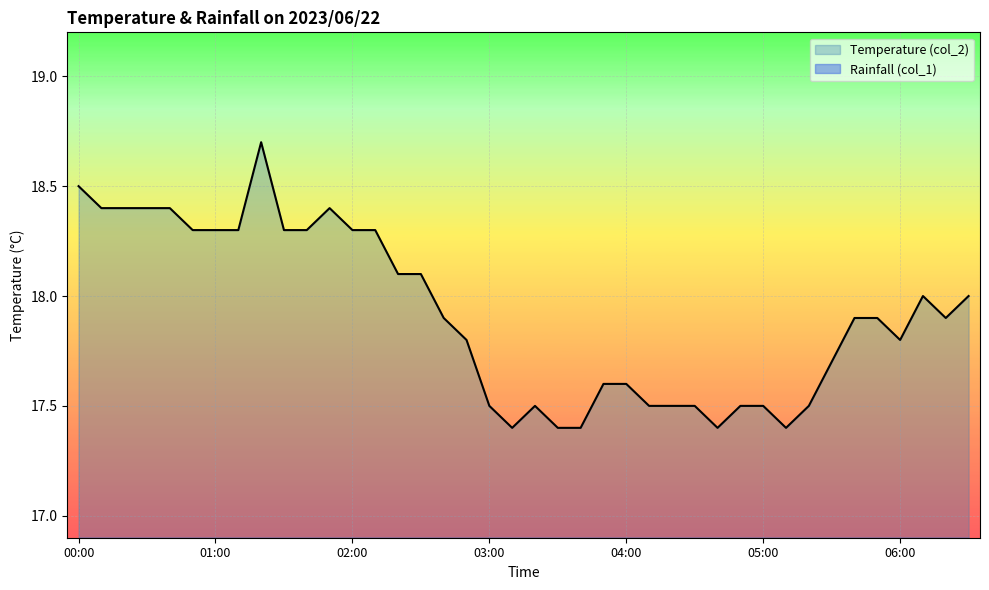

Rank the categories by value from lowest to highest.

03:10, 03:30, 03:40, 04:40, 05:10, 03:00, 03:20, 04:10, 04:20, 04:30, 04:50, 05:00, 05:20, 03:50, 04:00, 05:30, 02:50, 06:00, 02:40, 05:40, 05:50, 06:20, 06:10, 06:30, 02:20, 02:30, 00:50, 01:00, 01:10, 01:30, 01:40, 02:00, 02:10, 00:10, 00:20, 00:30, 00:40, 01:50, 00:00, 01:20